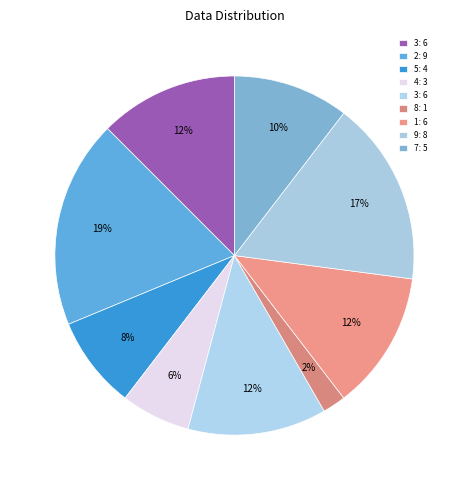

How many segments does this pie chart have?

9